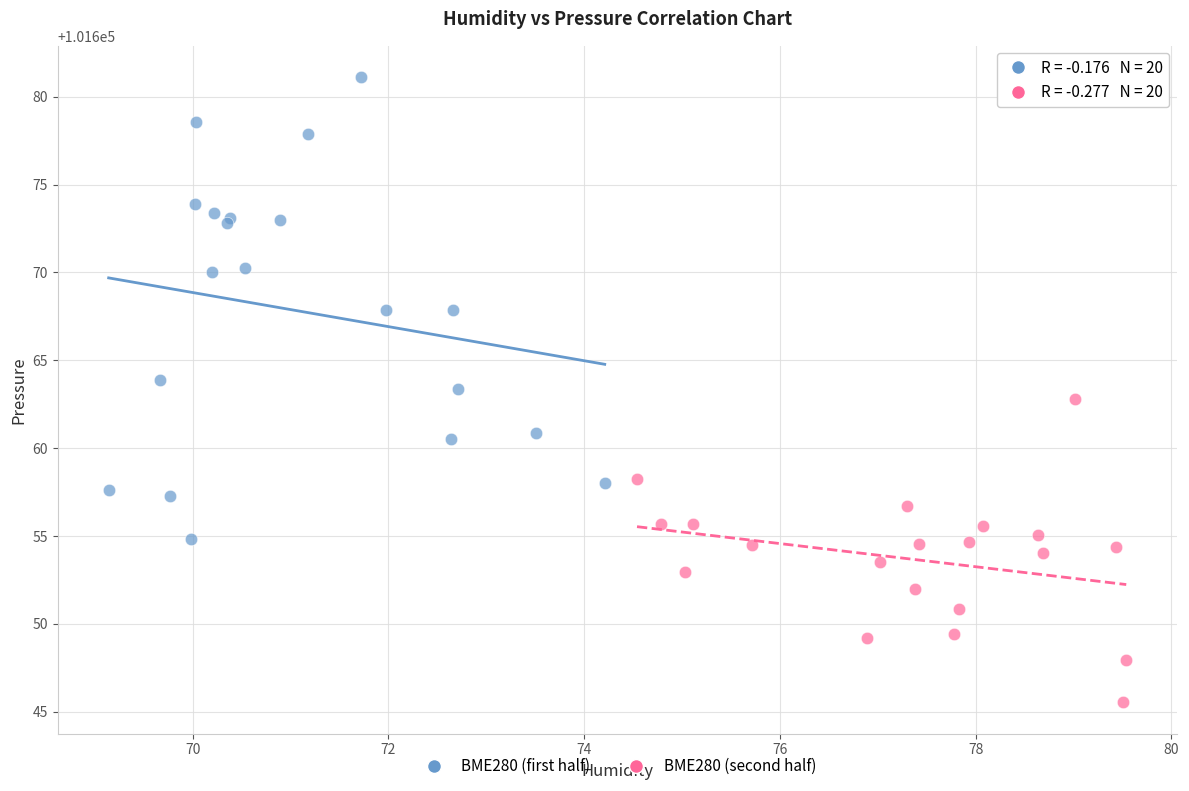

What are all the series names shown in the legend?

BME280 (first half), BME280 (second half)